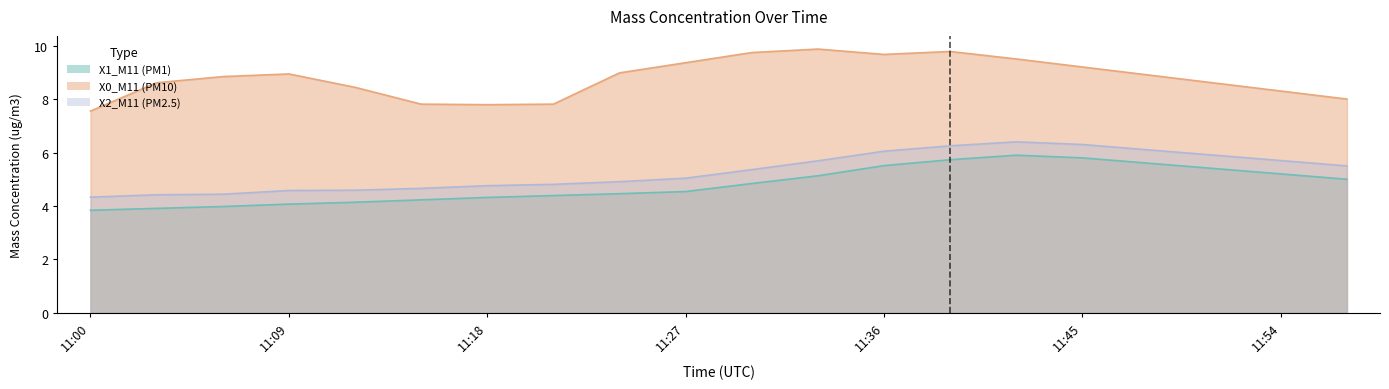

How many lines are shown in the chart?

3